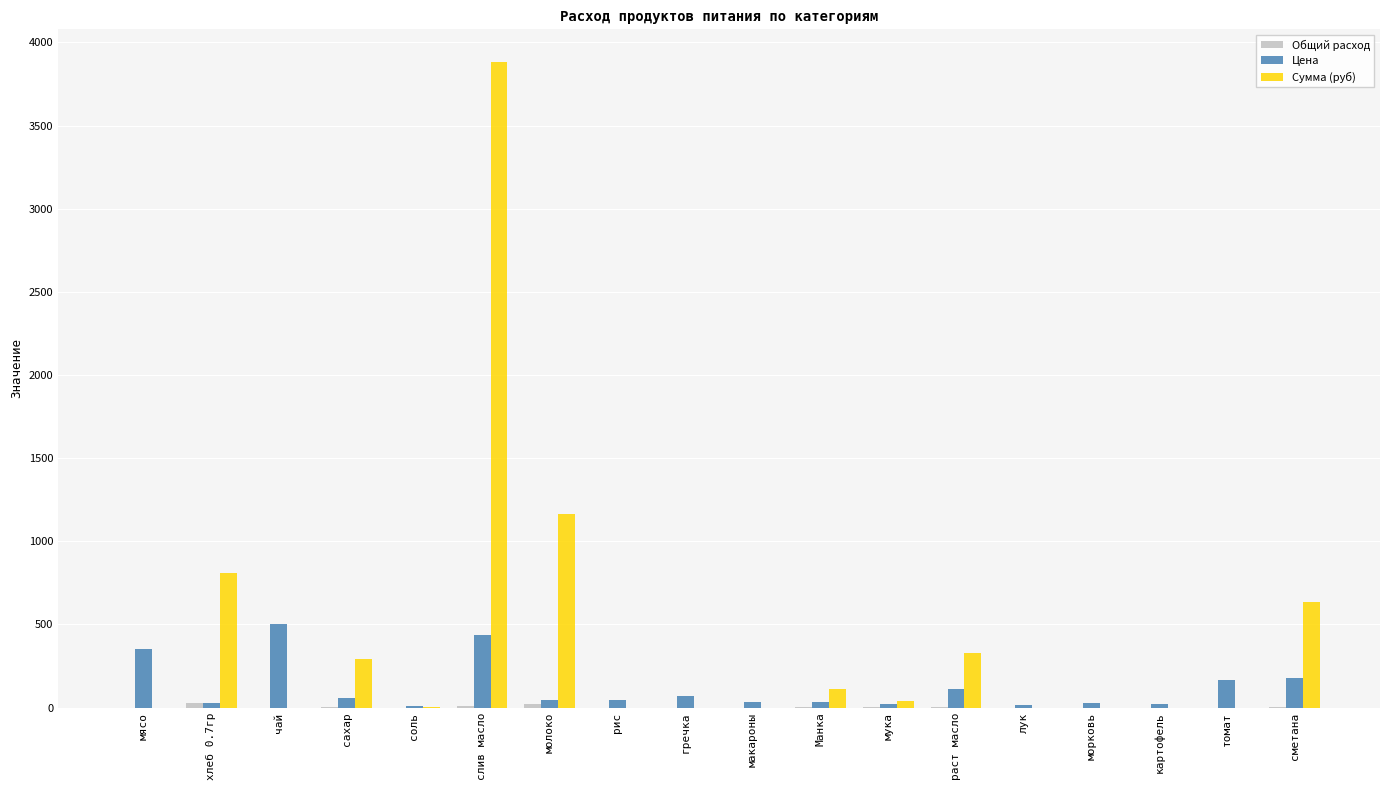

What is the maximum value for Цена?

500.0